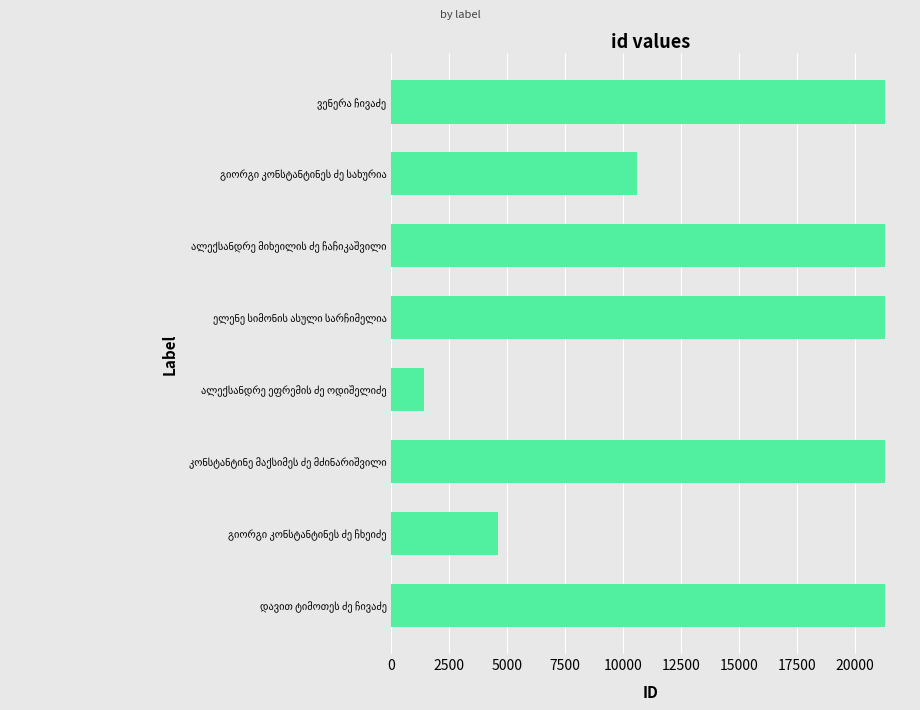

Does the chart contain stacked bars?

No